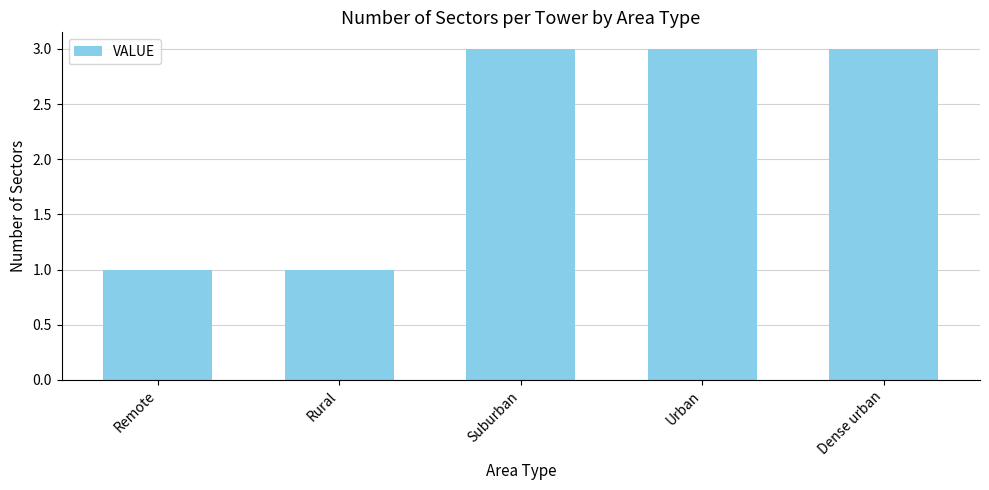

Count the values in the range 1 to 3.

5